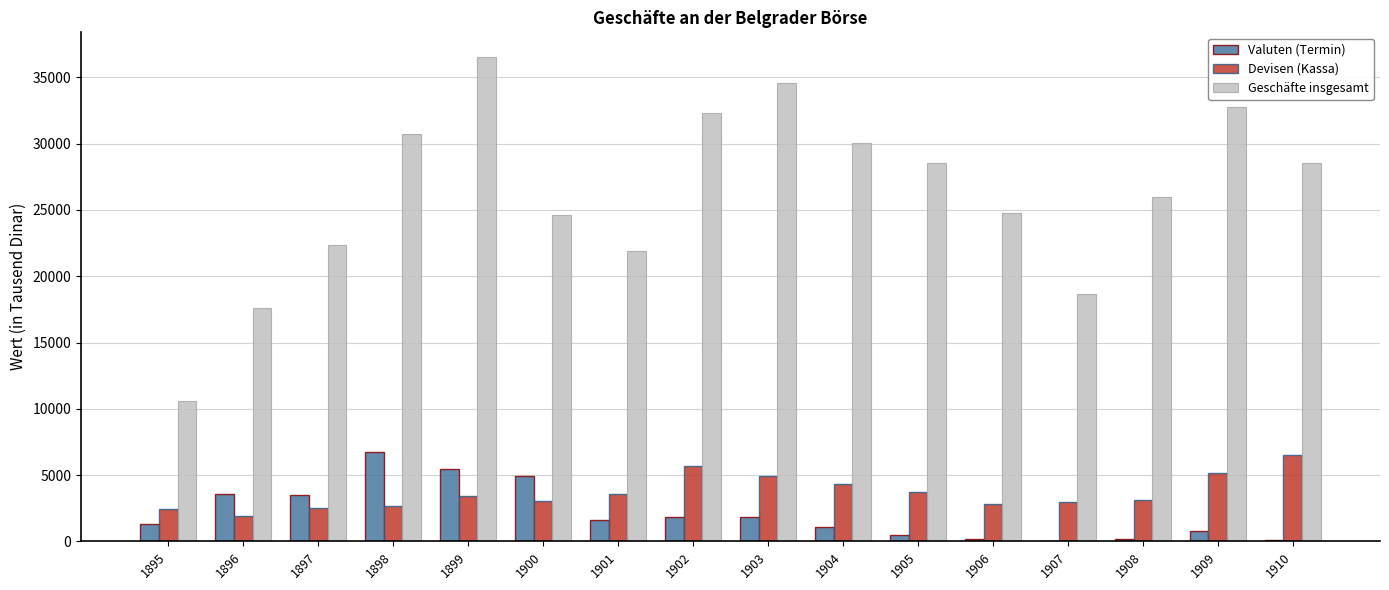

What are all the series names shown in the legend?

Valuten (Termin), Devisen (Kassa), Geschäfte insgesamt